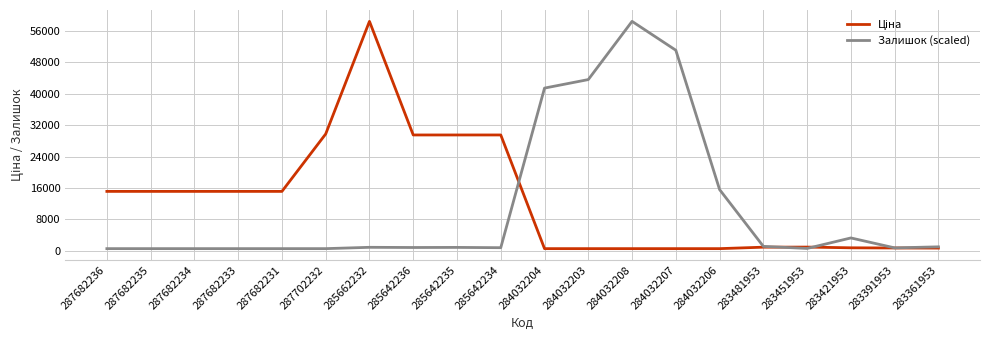

The value of Залишок (scaled) at 284032208 is 58426.5. True or false?

True